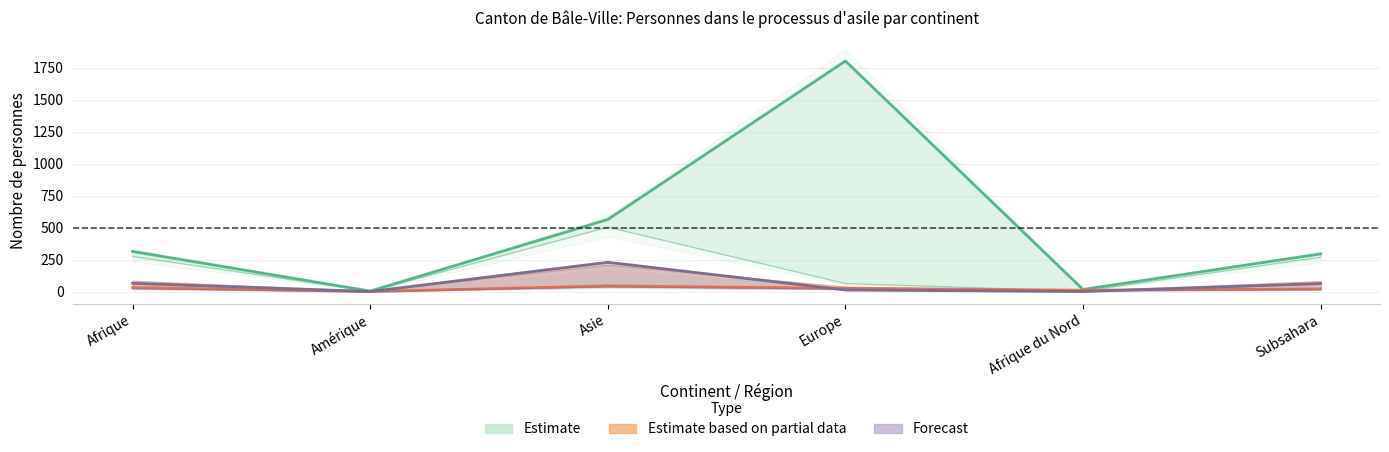

What is the sum of the Estimate values at Asie and Amérique?

568